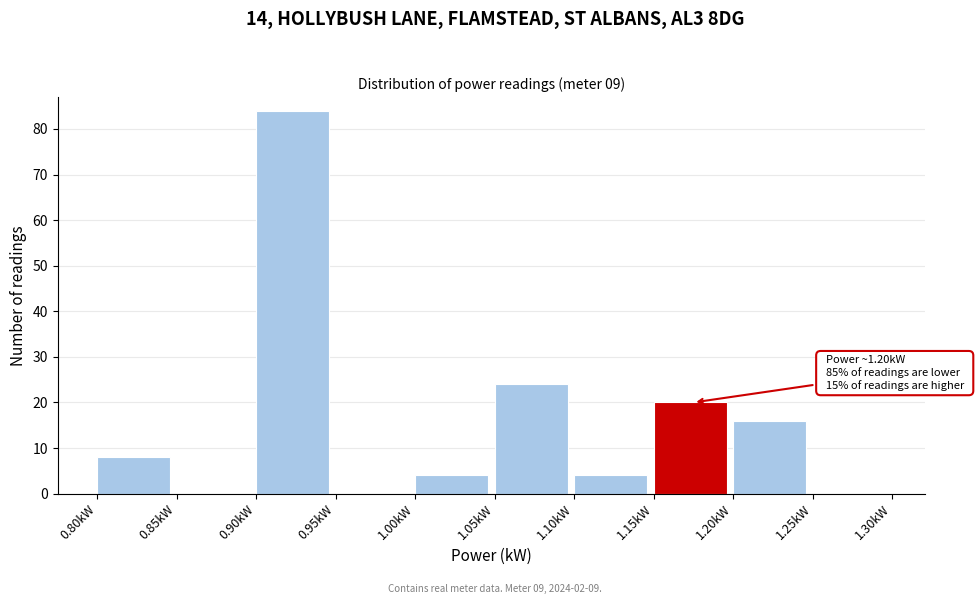

Over which range of the x-axis is the bar tallest?

0.90 to 0.95